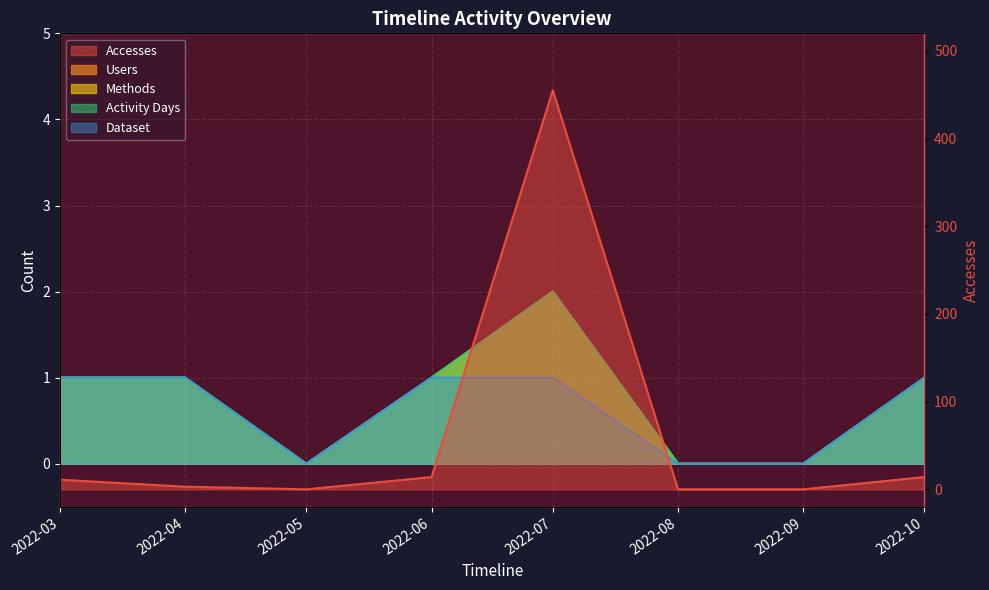

True or false: Accesses and Activity Days cross at least once.

False